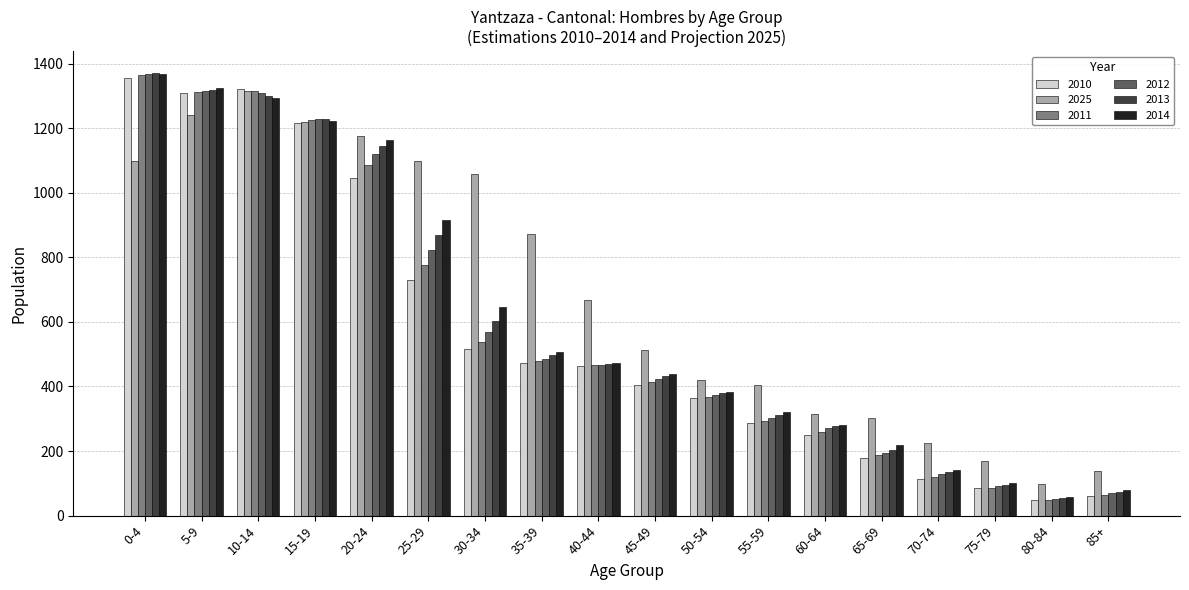

What are all the series names shown in the legend?

2010, 2025, 2011, 2012, 2013, 2014